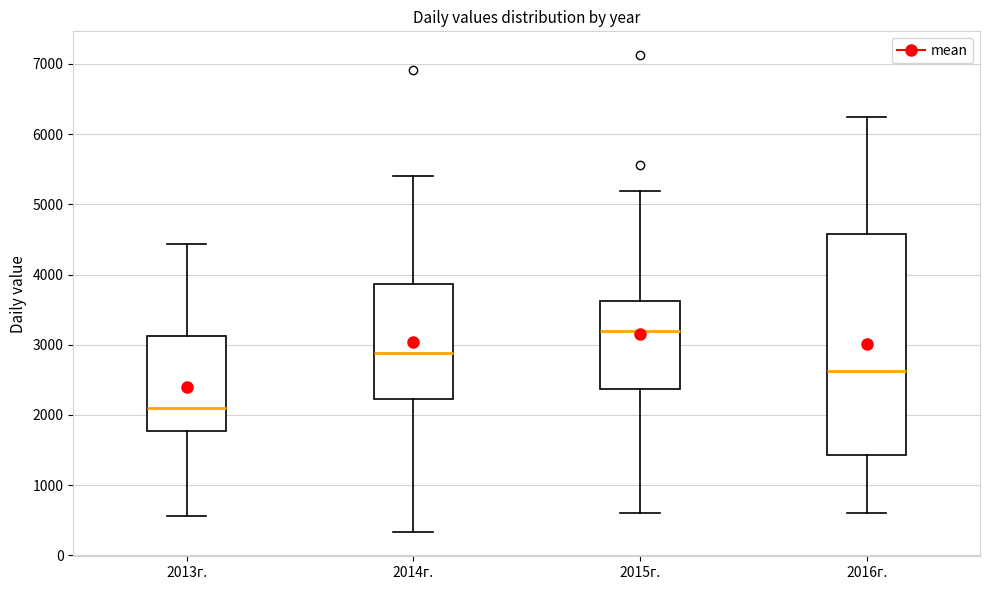

Reading left to right, transcribe this box plot: for each box, give where its median line is, the range the box spans, and where its two whiskers end, as read against the y-axis. The values are not printed on the chart, so give them approximately, as read against the axis.

2013г.: median 2100, box 1800 to 3100, whiskers 600 to 4400
2014г.: median 2900, box 2200 to 3900, whiskers 300 to 5400
2015г.: median 3200, box 2400 to 3600, whiskers 600 to 5200
2016г.: median 2600, box 1400 to 4600, whiskers 600 to 6200